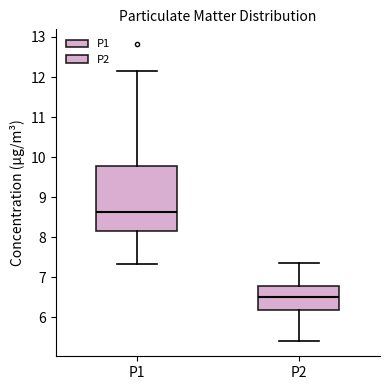

Which box has the lowest median line?

P2